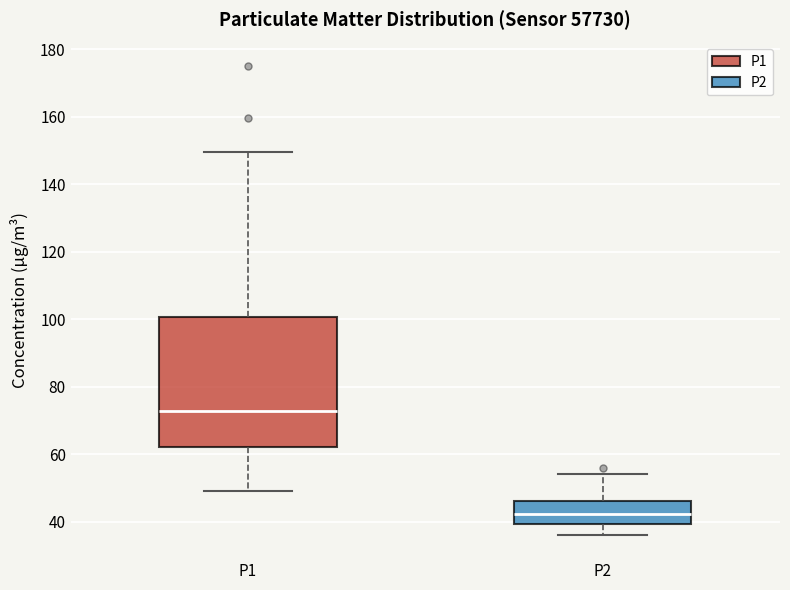

Which box is the tallest, from its lower edge to its upper edge?

P1